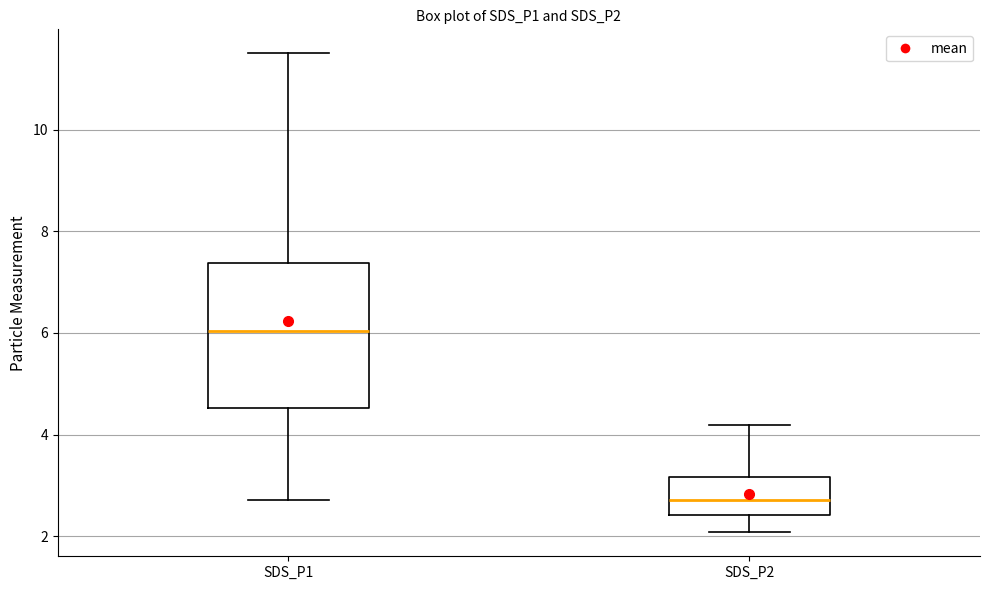

Where is the lower edge of the box for SDS_P1 on the y-axis? The values are not printed on the chart, so give them approximately, as read against the axis.

4.6